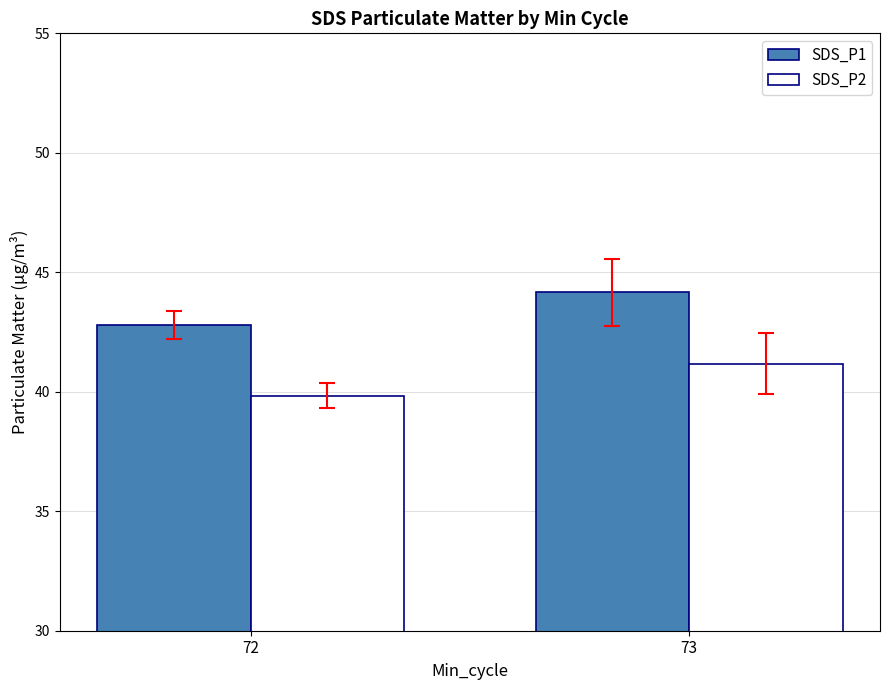

Are the bars grouped side by side (vs. stacked)?

Yes